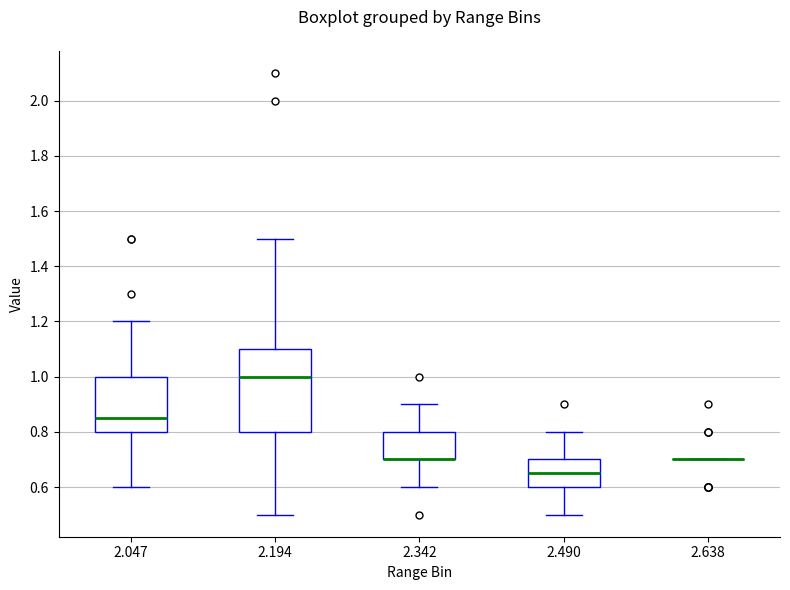

Which box is the tallest, from its lower edge to its upper edge?

2.194